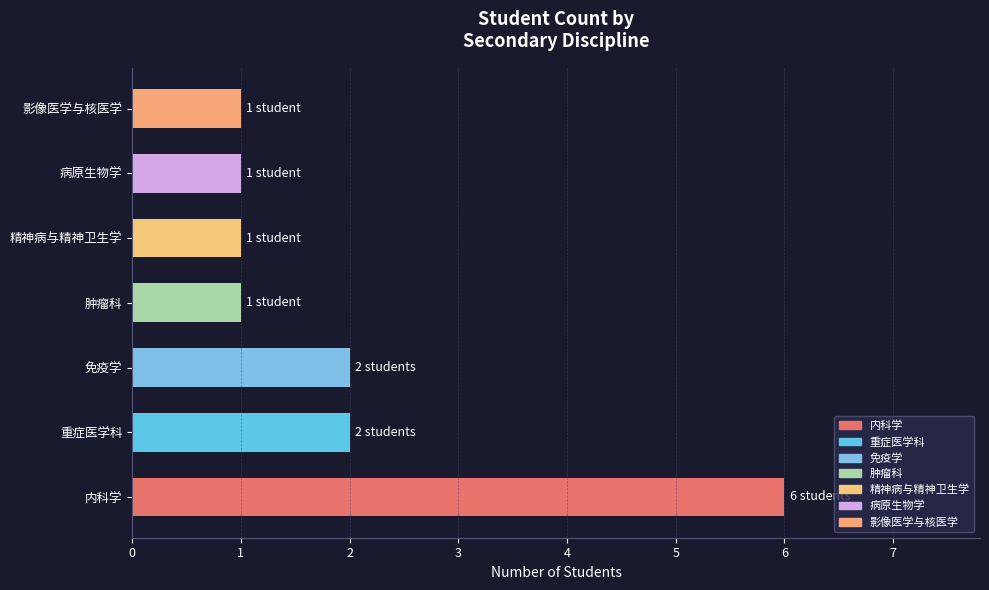

What is the smallest value displayed?

1